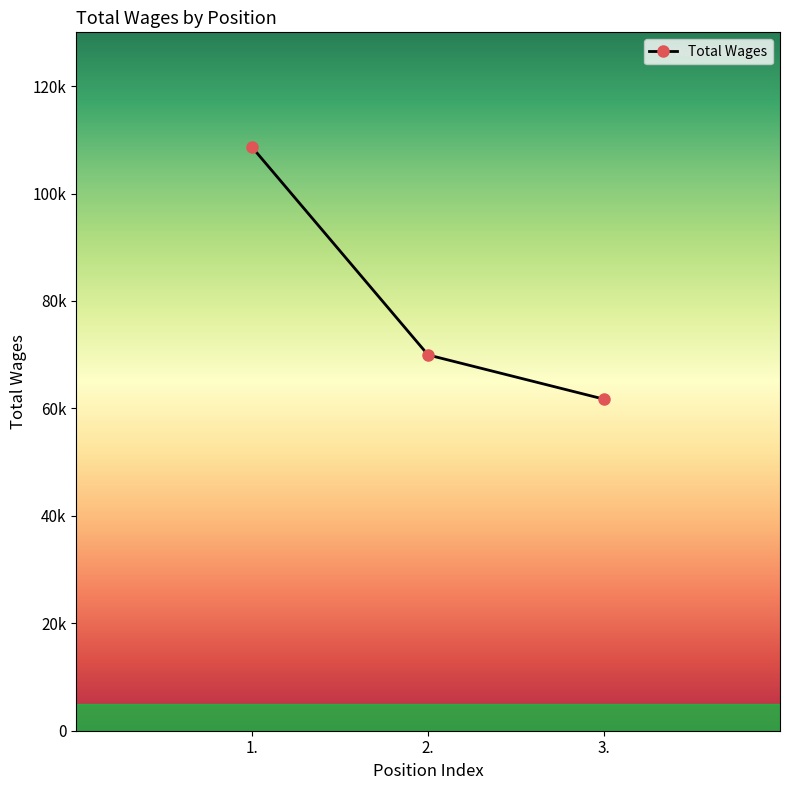

At which label does the data first exceed 69949?

1.